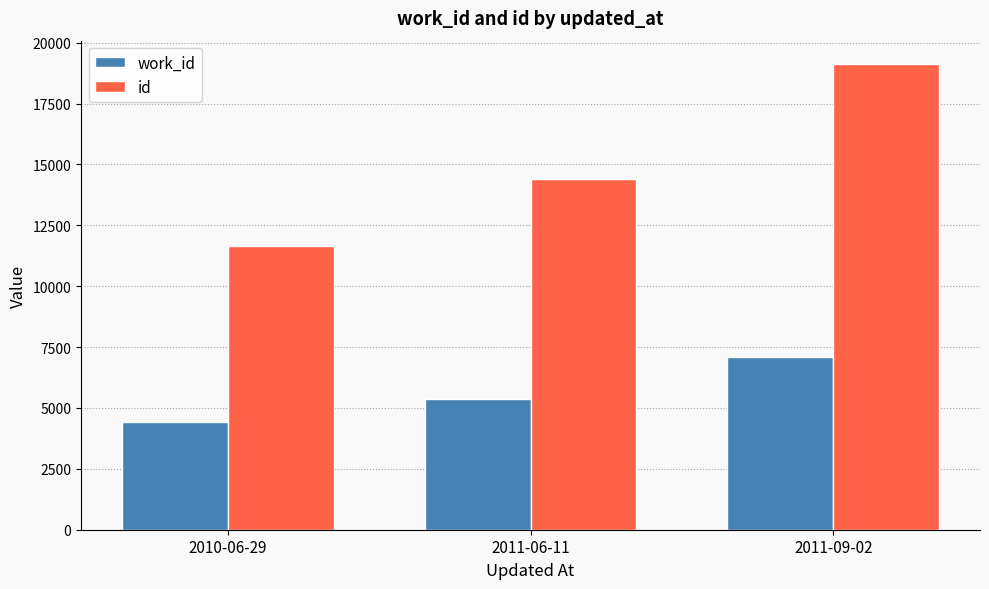

What is the value of the id bar at the 2nd from the left?

14392